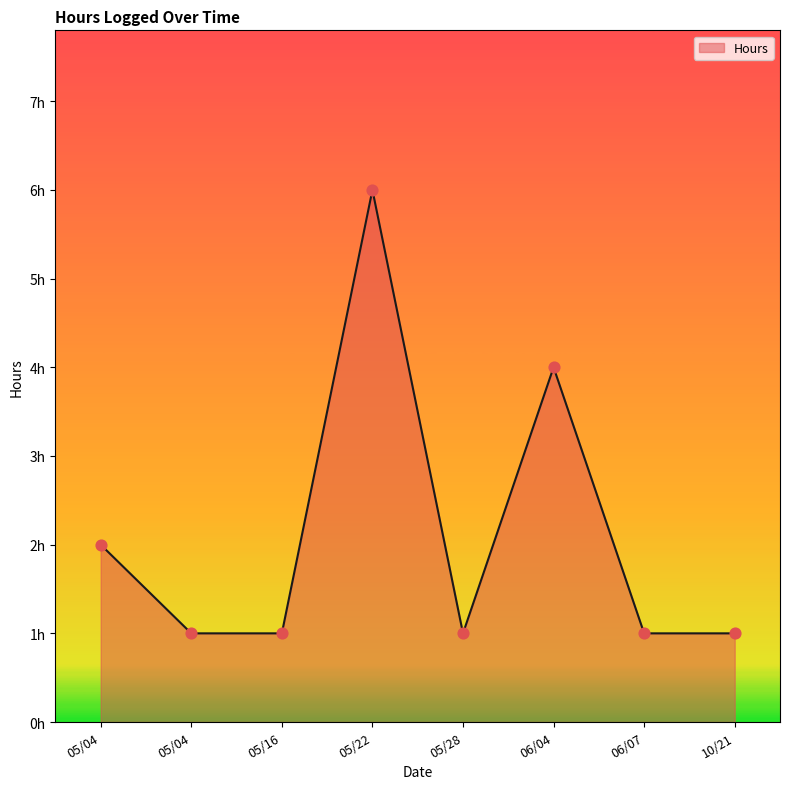

What is the ratio of the value at 06/04 to the value at 05/16?

4.0